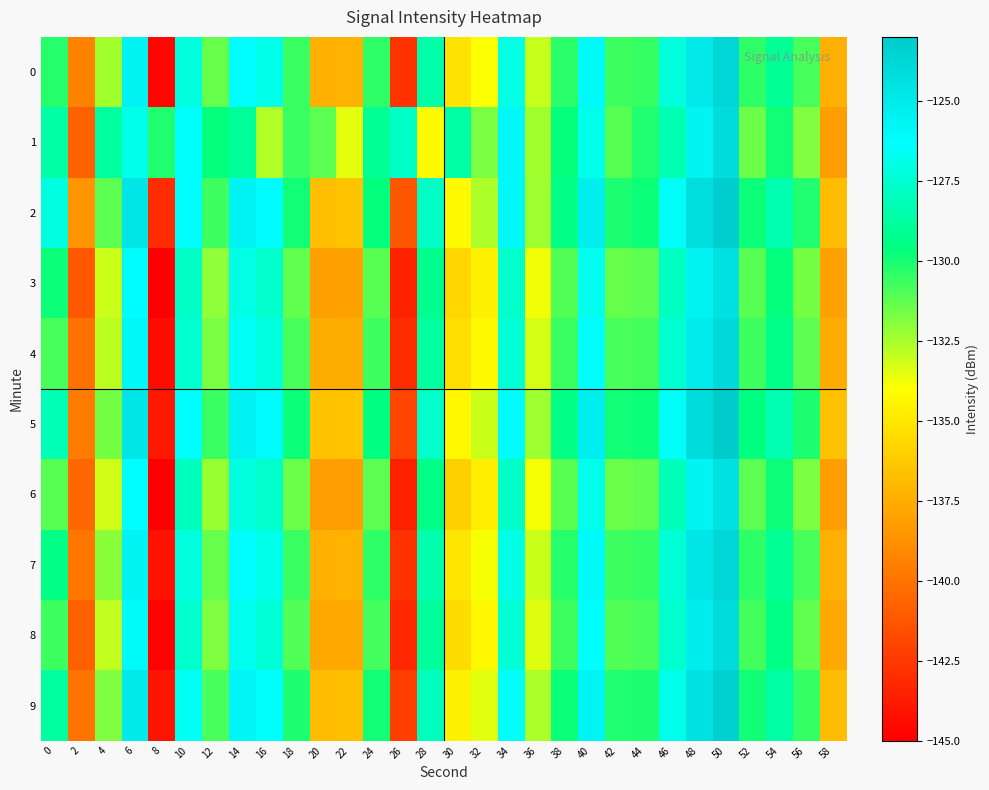

Reading right to left, extract all data points from this chart.

0: 58=-137.4	56=-130.9	54=-129.1	52=-130.4	50=-123.7	48=-124.8	46=-127.3	44=-130.5	42=-130.7	40=-126.0	38=-130.3	36=-133.1	34=-127.0	32=-133.9	30=-135.1	28=-128.5	26=-142.8	24=-130.4	22=-137.3	20=-137.4	18=-130.6	16=-126.9	14=-126.3	12=-131.4	10=-127.2	8=-144.7	6=-125.5	4=-132.4	2=-139.4	0=-130.3
1: 58=-138.2	56=-131.8	54=-129.9	52=-131.5	50=-124.1	48=-125.6	46=-128.3	44=-130.2	42=-131.1	40=-126.8	38=-129.7	36=-132.4	34=-125.9	32=-131.7	30=-128.6	28=-134.2	26=-127.8	24=-129.1	22=-133.5	20=-131.2	18=-130.6	16=-132.7	14=-129.0	12=-129.7	10=-126.4	8=-130.2	6=-126.8	4=-128.8	2=-140.8	0=-128.6
2: 58=-136.9	56=-130.2	54=-128.4	52=-129.8	50=-123.1	48=-124.2	46=-126.5	44=-129.8	42=-130.1	40=-125.3	38=-129.5	36=-132.3	34=-125.9	32=-132.6	30=-134.2	28=-127.8	26=-141.3	24=-129.7	22=-136.5	20=-136.8	18=-129.9	16=-126.1	14=-125.6	12=-130.7	10=-126.4	8=-143.1	6=-124.8	4=-131.2	2=-138.5	0=-127.1
3: 58=-138.0	56=-131.6	54=-129.7	52=-131.1	50=-124.4	48=-125.5	46=-127.9	44=-131.2	42=-131.4	40=-126.7	38=-131.0	36=-133.8	34=-127.7	32=-134.6	30=-135.8	28=-129.2	26=-143.5	24=-131.1	22=-138.0	20=-138.1	18=-131.3	16=-127.6	14=-127.0	12=-132.1	10=-127.8	8=-145.3	6=-126.2	4=-133.1	2=-141.2	0=-129.8
4: 58=-137.6	56=-131.2	54=-129.3	52=-130.7	50=-124.0	48=-125.1	46=-127.5	44=-130.8	42=-130.9	40=-126.3	38=-130.6	36=-133.3	34=-127.3	32=-134.2	30=-135.4	28=-128.8	26=-143.1	24=-130.7	22=-137.6	20=-137.6	18=-130.9	16=-127.2	14=-126.6	12=-131.7	10=-127.5	8=-144.4	6=-125.9	4=-132.8	2=-140.1	0=-130.9
5: 58=-136.6	56=-130.1	54=-128.3	52=-129.6	50=-123.0	48=-124.1	46=-126.5	44=-129.8	42=-129.9	40=-125.3	38=-129.5	36=-132.3	34=-126.2	32=-133.1	30=-134.3	28=-127.7	26=-142.0	24=-129.6	22=-136.5	20=-136.6	18=-129.8	16=-126.1	14=-125.5	12=-130.6	10=-126.3	8=-143.9	6=-124.7	4=-131.6	2=-139.6	0=-128.2
6: 58=-138.2	56=-131.7	54=-129.8	52=-131.2	50=-124.5	48=-125.6	46=-128.1	44=-131.3	42=-131.5	40=-126.8	38=-131.1	36=-133.9	34=-127.8	32=-134.7	30=-136.0	28=-129.4	26=-143.6	24=-131.2	22=-138.2	20=-138.2	18=-131.5	16=-127.7	14=-127.2	12=-132.2	10=-128.0	8=-145.5	6=-126.3	4=-133.2	2=-140.5	0=-131.1
7: 58=-137.4	56=-130.9	54=-129.1	52=-130.4	50=-123.7	48=-124.8	46=-127.3	44=-130.5	42=-130.7	40=-126.0	38=-130.3	36=-133.1	34=-127.0	32=-133.9	30=-135.1	28=-128.5	26=-142.8	24=-130.4	22=-137.3	20=-137.4	18=-130.6	16=-126.9	14=-126.3	12=-131.4	10=-127.2	8=-144.2	6=-125.6	4=-132.0	2=-139.9	0=-129.5
8: 58=-137.7	56=-131.3	54=-129.4	52=-130.8	50=-124.1	48=-125.2	46=-127.6	44=-130.9	42=-131.0	40=-126.4	38=-130.7	36=-133.4	34=-127.4	32=-134.3	30=-135.5	28=-128.9	26=-143.2	24=-130.8	22=-137.7	20=-137.7	18=-131.0	16=-127.3	14=-126.7	12=-131.8	10=-127.6	8=-144.9	6=-126.0	4=-132.9	2=-140.8	0=-130.7
9: 58=-136.9	56=-130.5	54=-128.6	52=-129.9	50=-123.3	48=-124.4	46=-126.8	44=-130.1	42=-130.2	40=-125.6	38=-129.8	36=-132.6	34=-126.5	32=-133.5	30=-134.6	28=-128.0	26=-142.3	24=-129.9	22=-136.8	20=-136.9	18=-130.1	16=-126.4	14=-125.8	12=-130.9	10=-126.6	8=-144.1	6=-125.0	4=-131.8	2=-140.0	0=-128.8